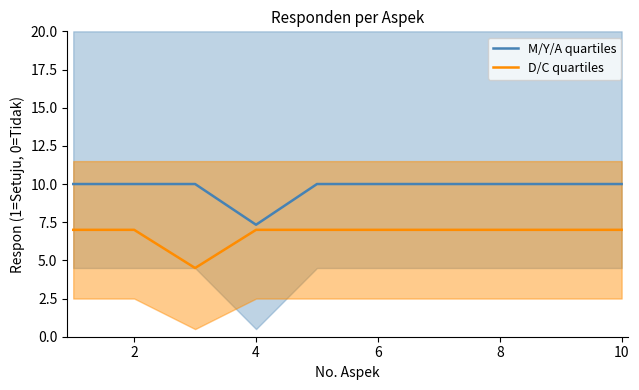

True or false: D/C quartiles has more than 2 interior local peaks.

False